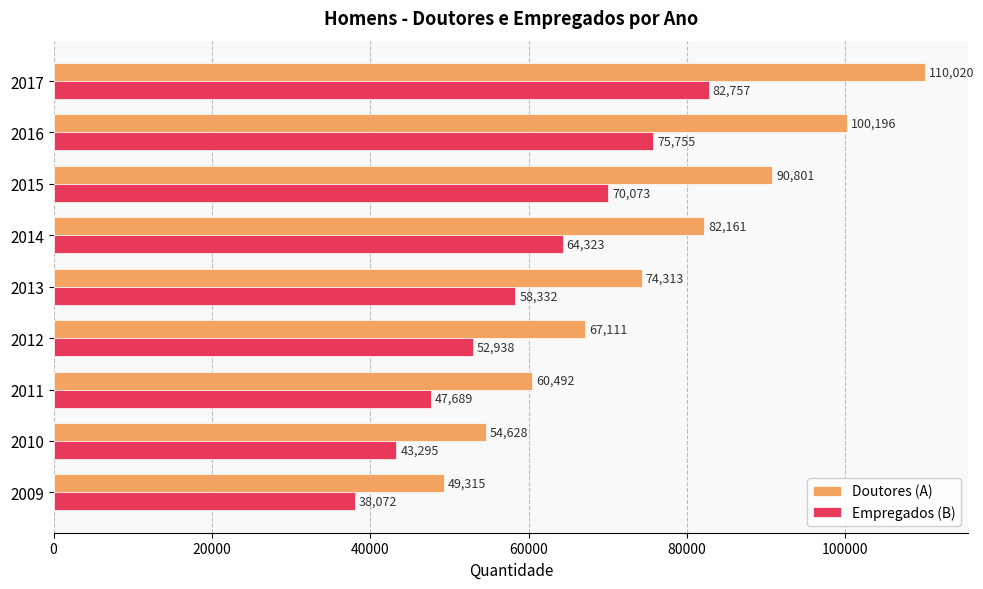

At 2017, list the series in order from smallest to largest.

Empregados (B), Doutores (A)